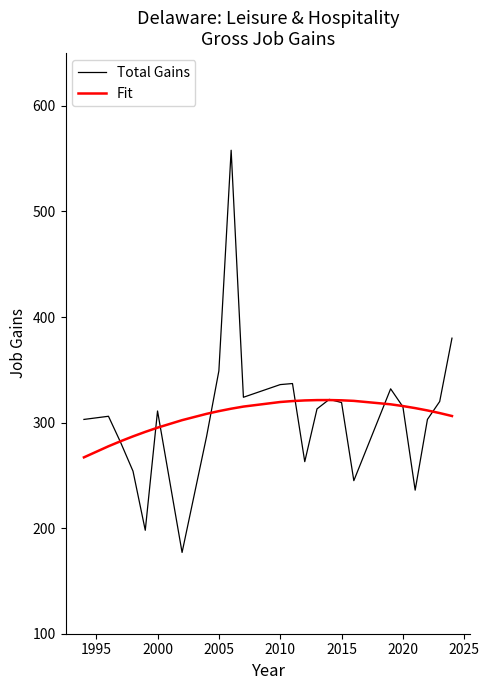

What is the minimum value shown in the chart?

177.0